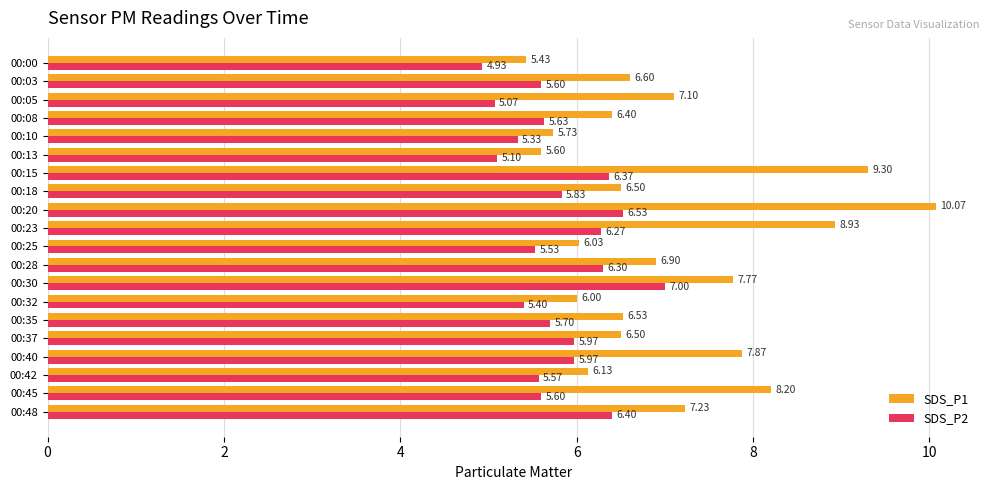

Which series has the largest total across all categories?

SDS_P1